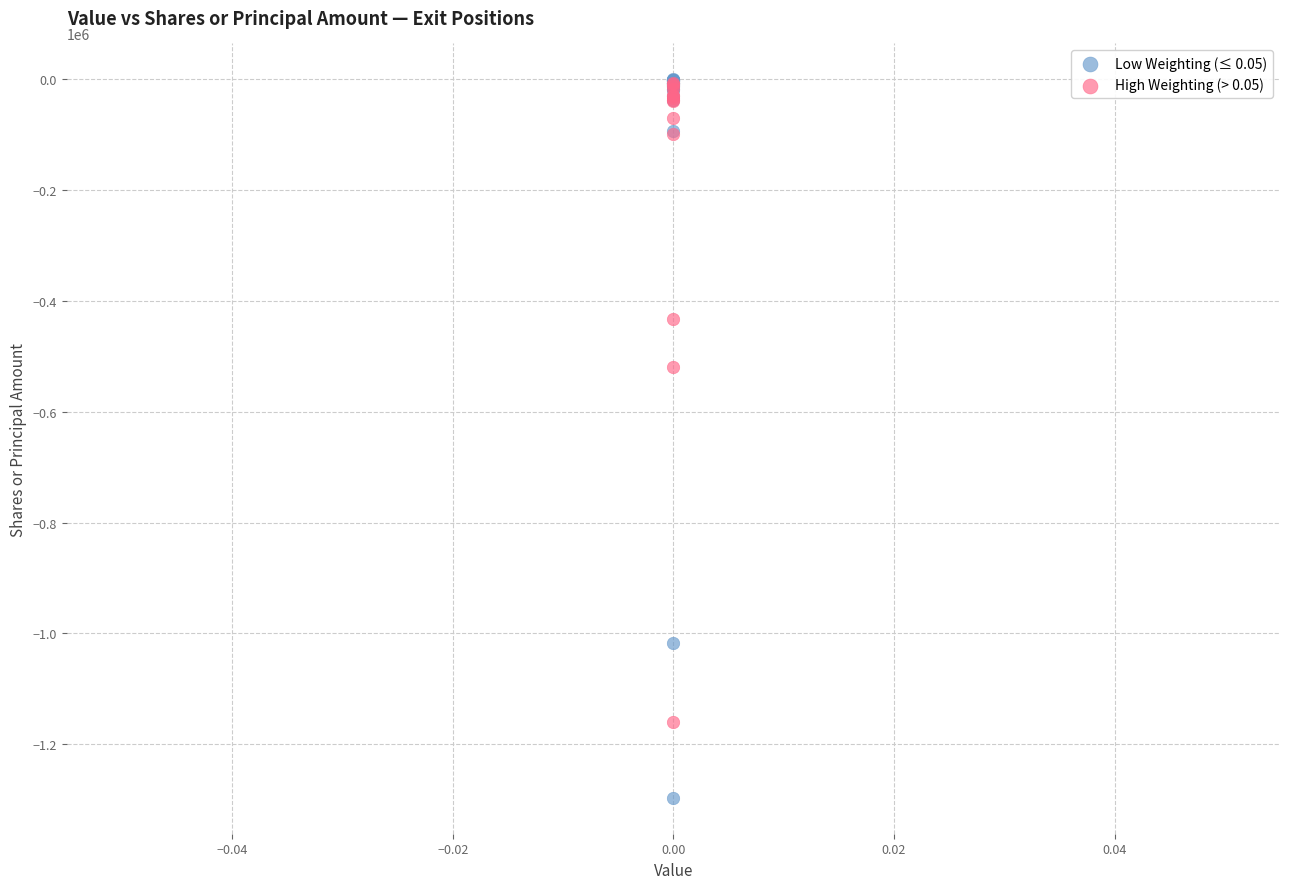

Which series reaches the minimum Y coordinate?

Low Weighting (≤ 0.05)